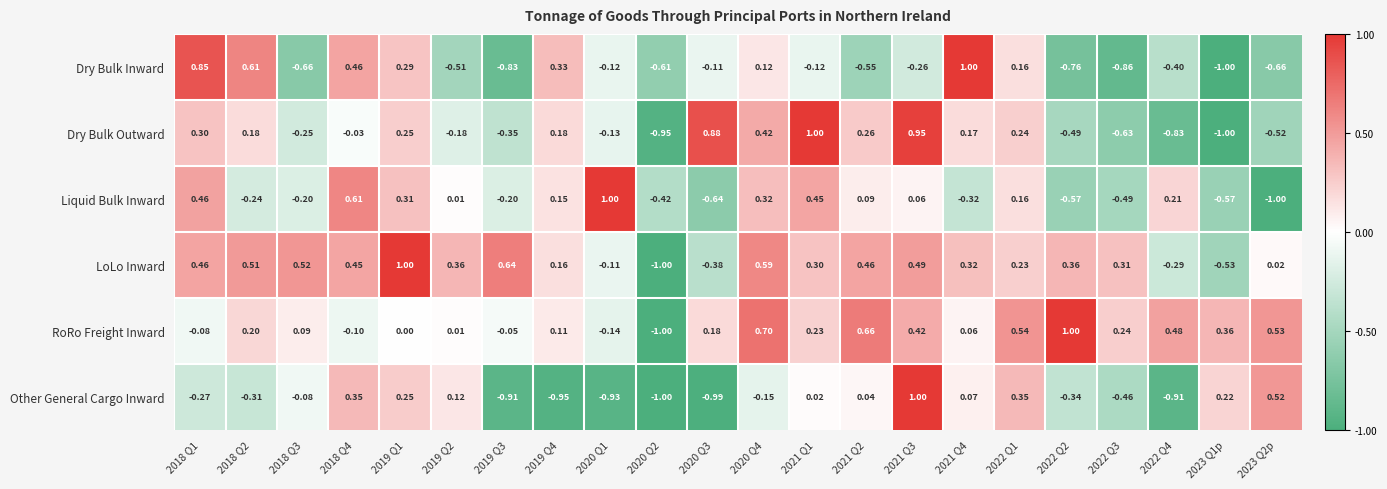

Which series has the largest total across all categories?

LoLo Inward